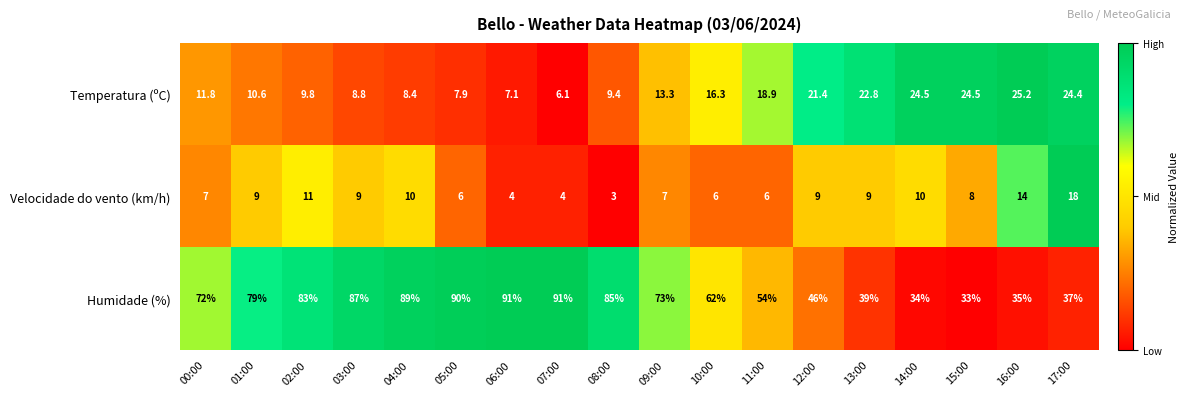

At which category is the sum across all series the highest?

04:00